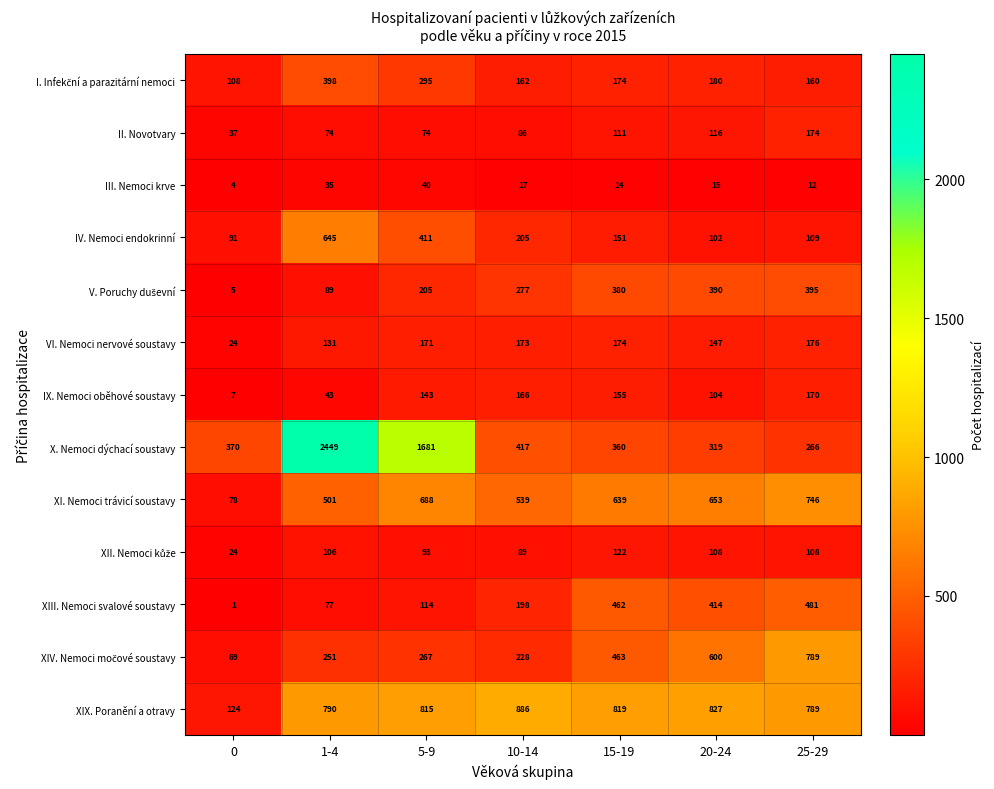

Which series has the widest spread of values?

X. Nemoci dýchací soustavy